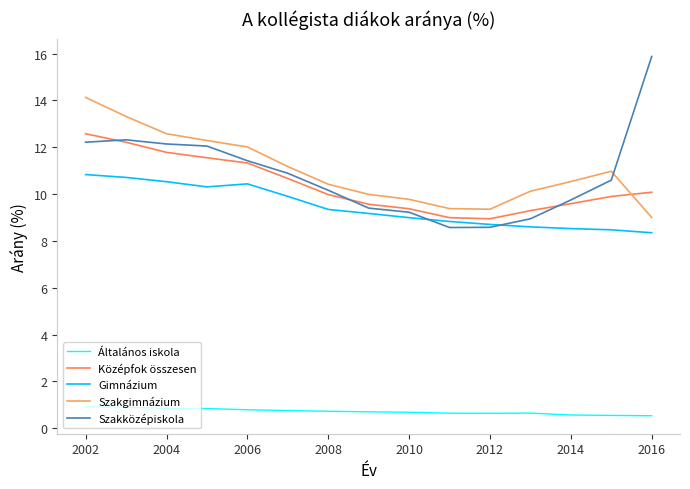

True or false: Általános iskola and Szakgimnázium intersect in this chart.

False